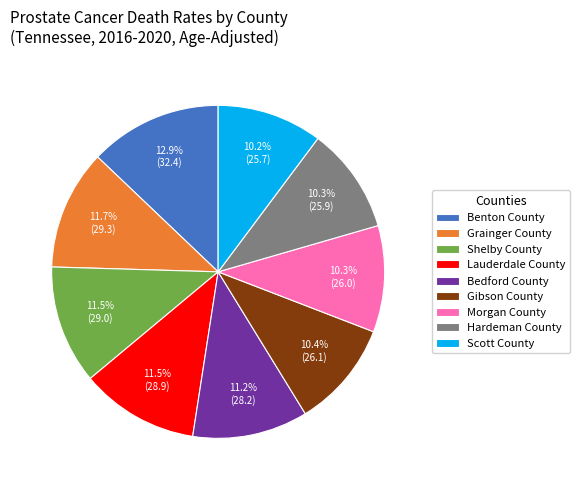

Which category has the biggest portion of the pie?

Benton County